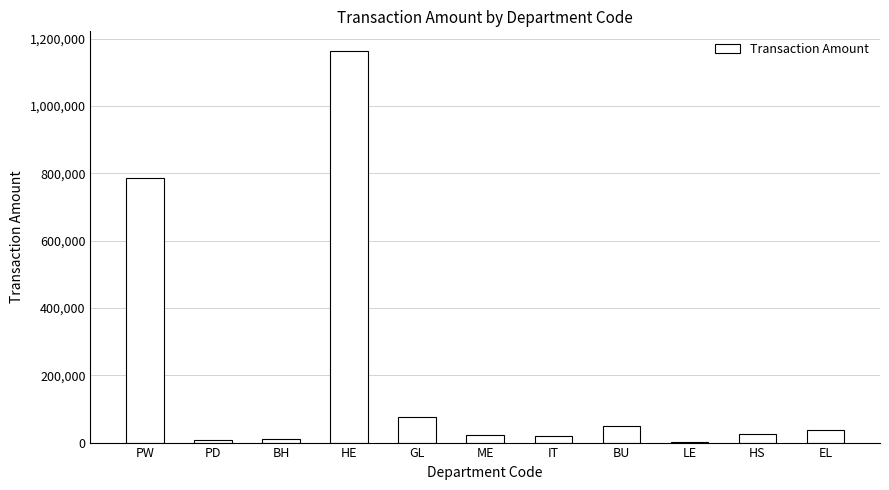

Which label corresponds to the largest value in the chart?

HE